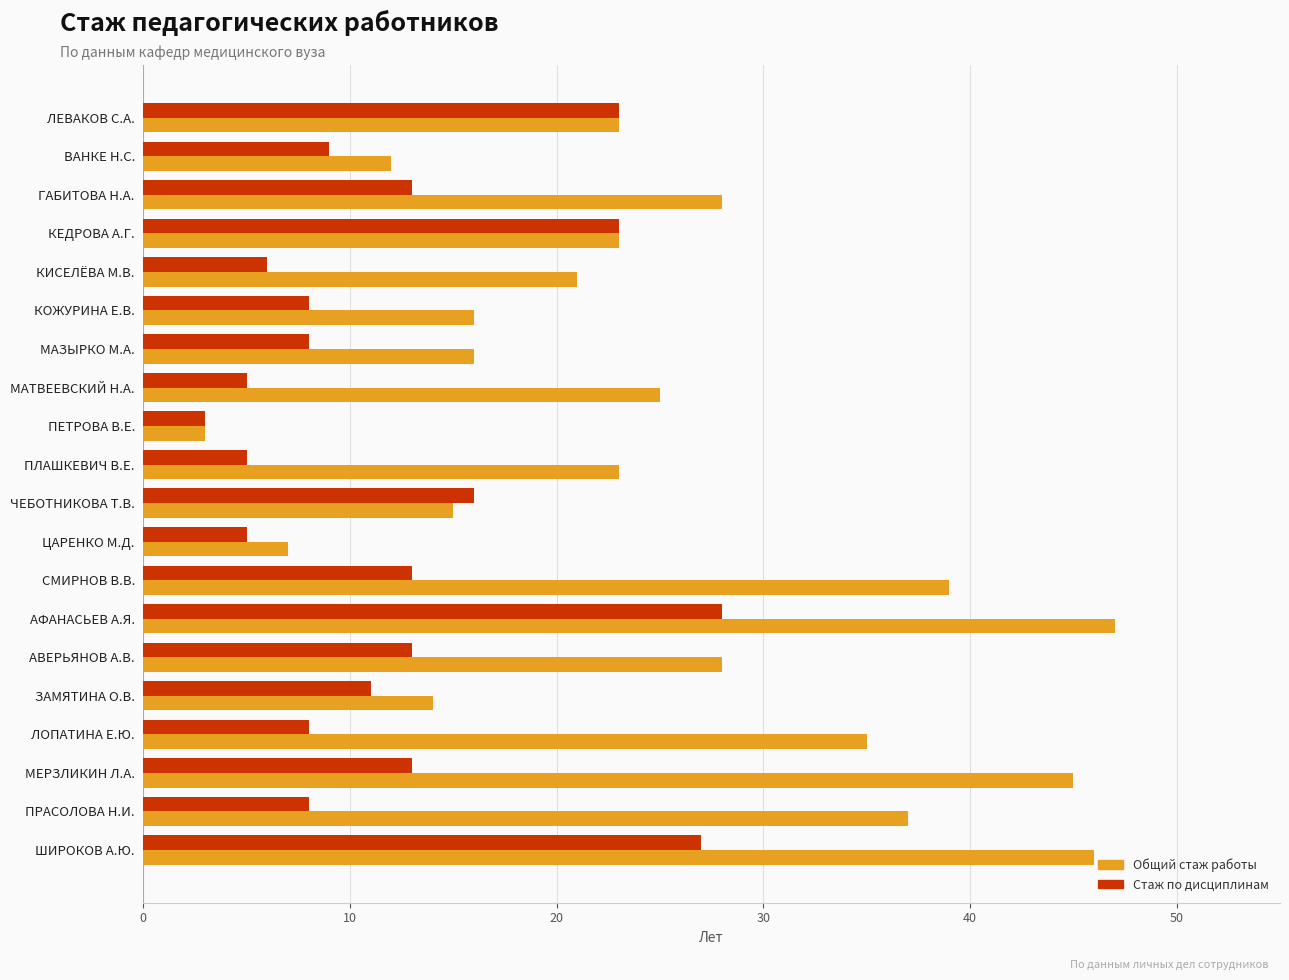

How many data points in Стаж по дисциплинам are less than 11?

10